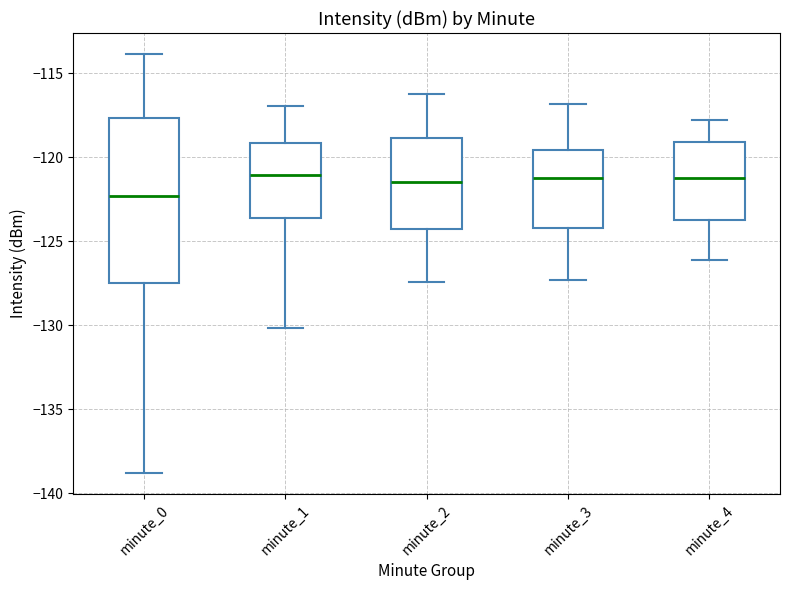

Which box is the tallest, from its lower edge to its upper edge?

minute_0